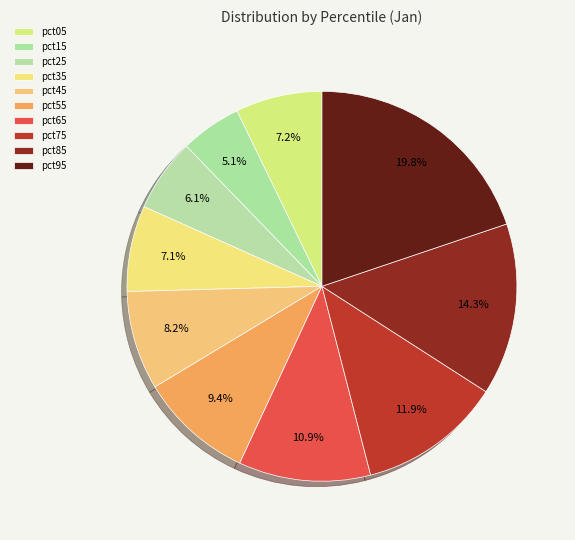

Is there any slice that represents more than half of the pie?

No